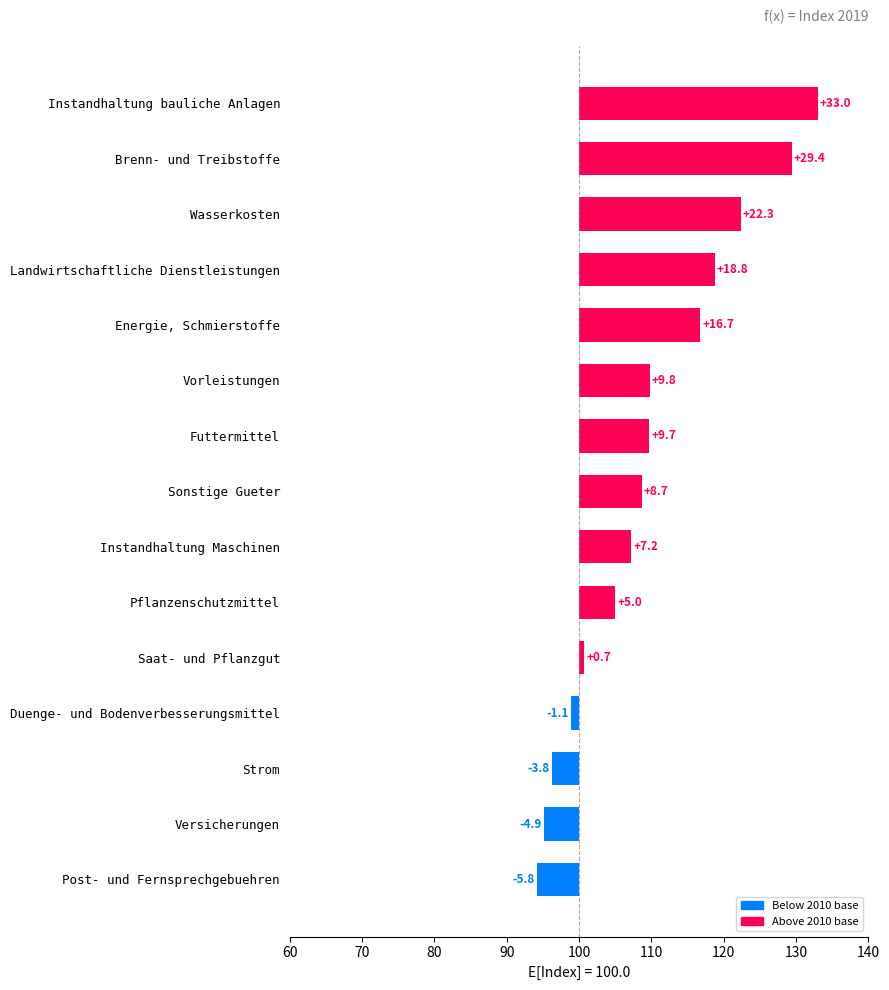

How many data points are less than 8?

7